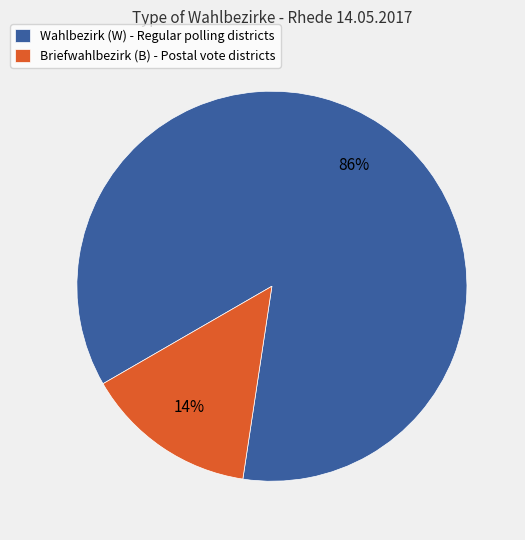

Is it true that Wahlbezirk (W) - Regular polling districts is 71% of the pie?

False